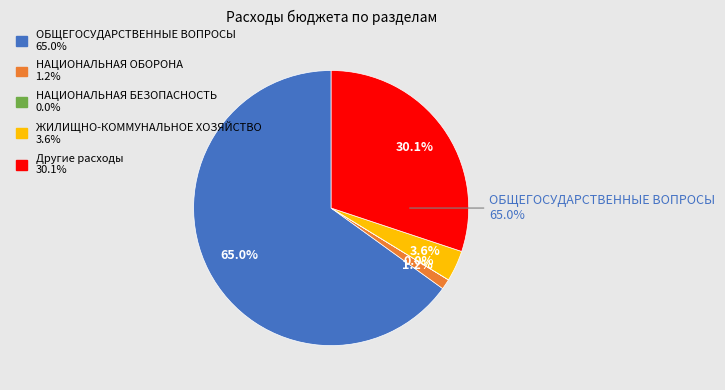

What is the smallest slice in the pie chart?

НАЦИОНАЛЬНАЯ БЕЗОПАСНОСТЬ И ПРАВООХРАНИТЕЛЬНАЯ ДЕЯТЕЛЬНОСТЬ